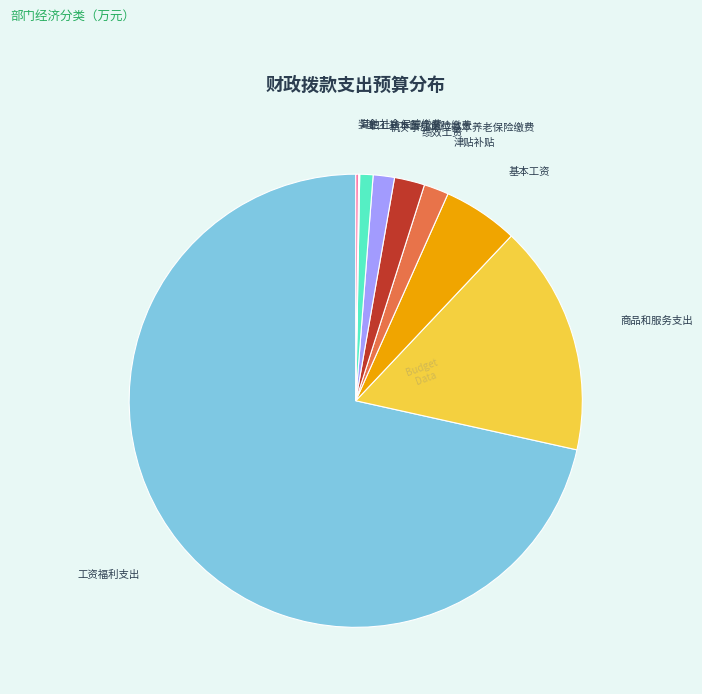

Is there any slice that represents more than half of the pie?

Yes